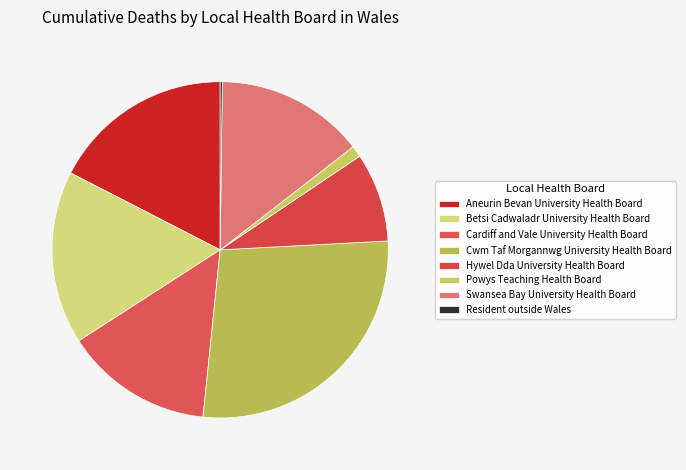

What is the largest slice in the pie chart?

Cwm Taf Morgannwg University Health Board